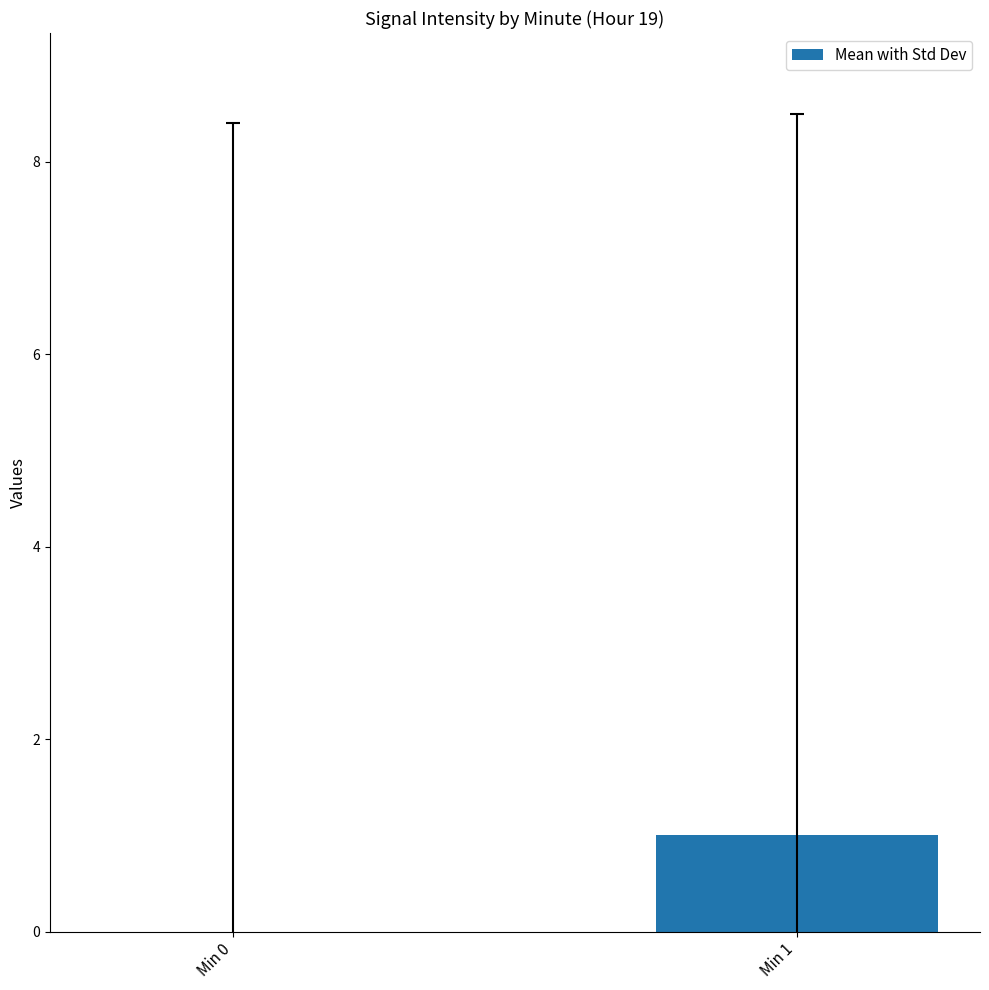

What value does the data have at Min 1?

1